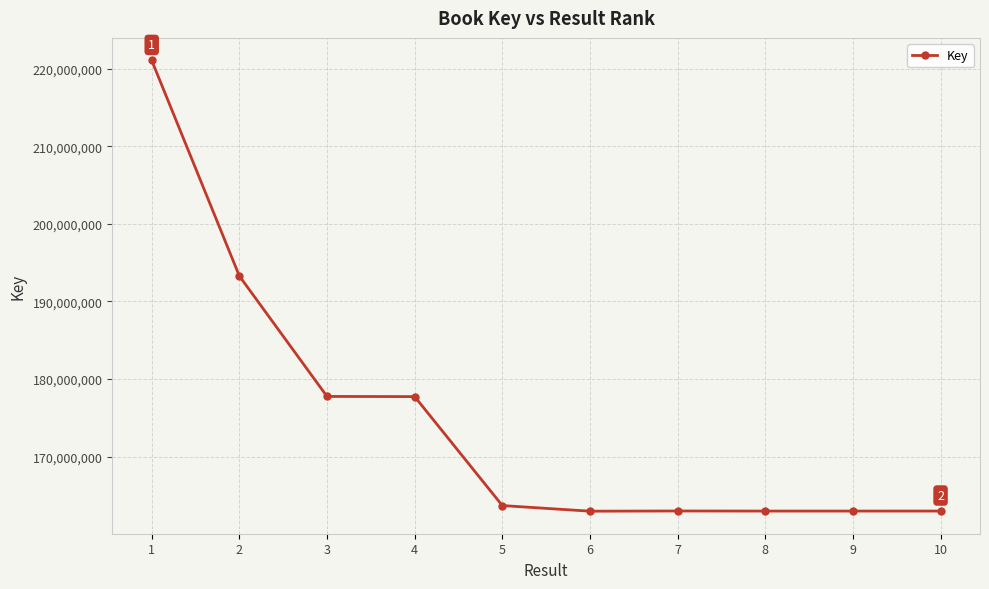

Is it true that the value at 6 is 257687981?

False